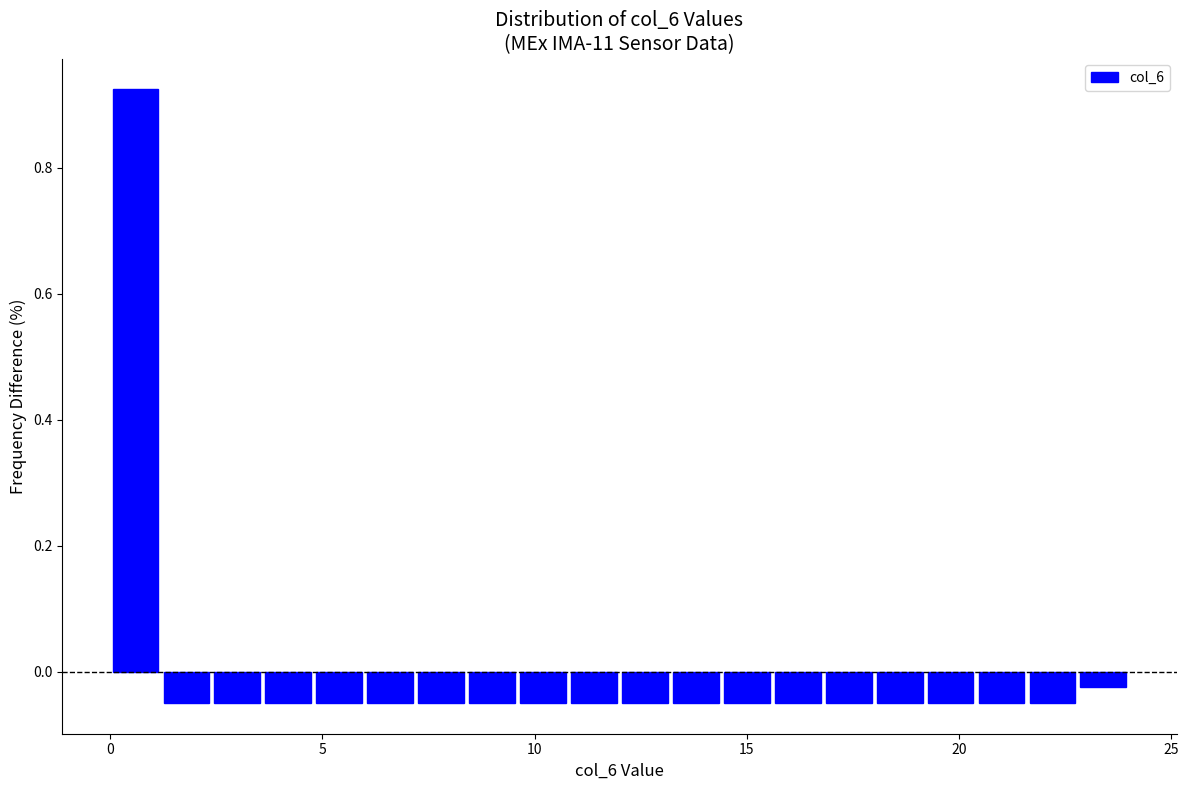

Read against the x-axis, roughly where is the centre of the tallest bar?

0.5